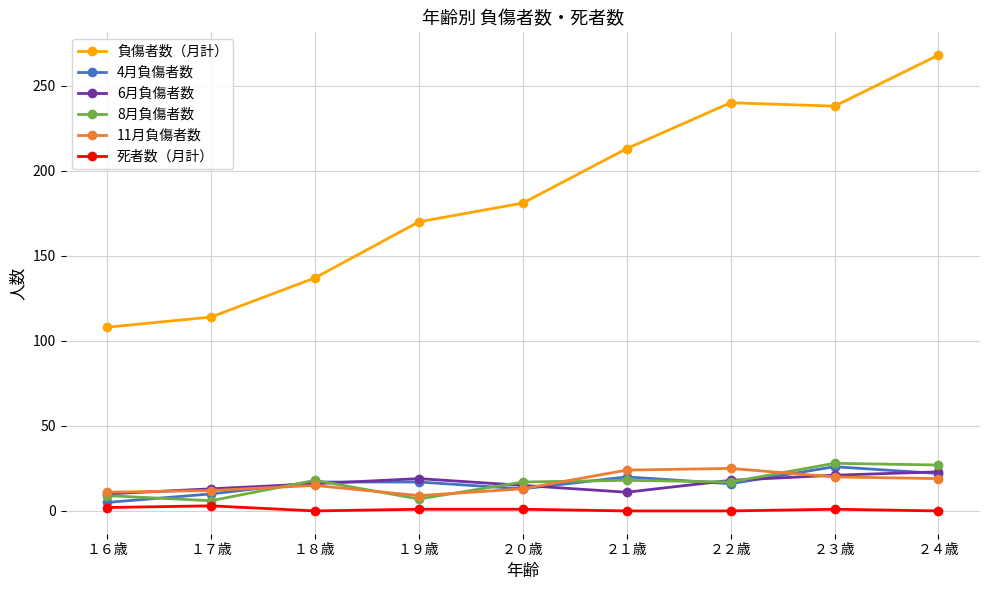

True or false: 死者数（月計） and 8月負傷者数 intersect in this chart.

False